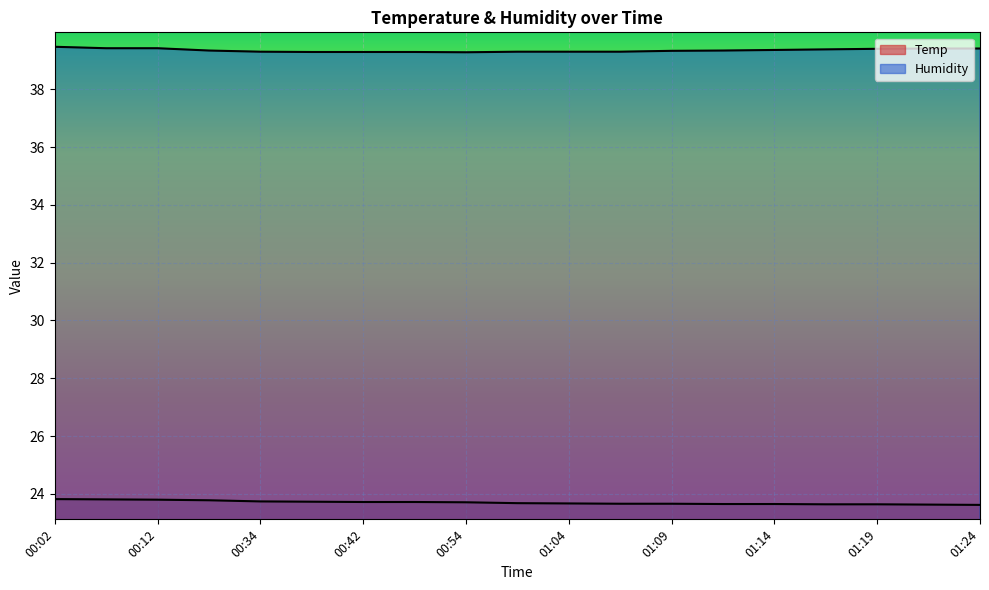

Which series has the widest spread of values?

Temp